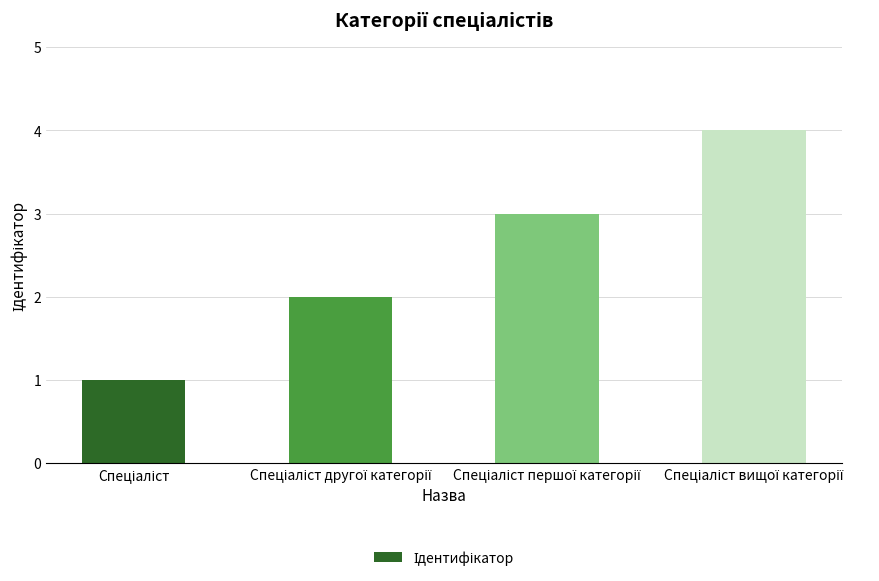

What is the greatest value displayed?

4